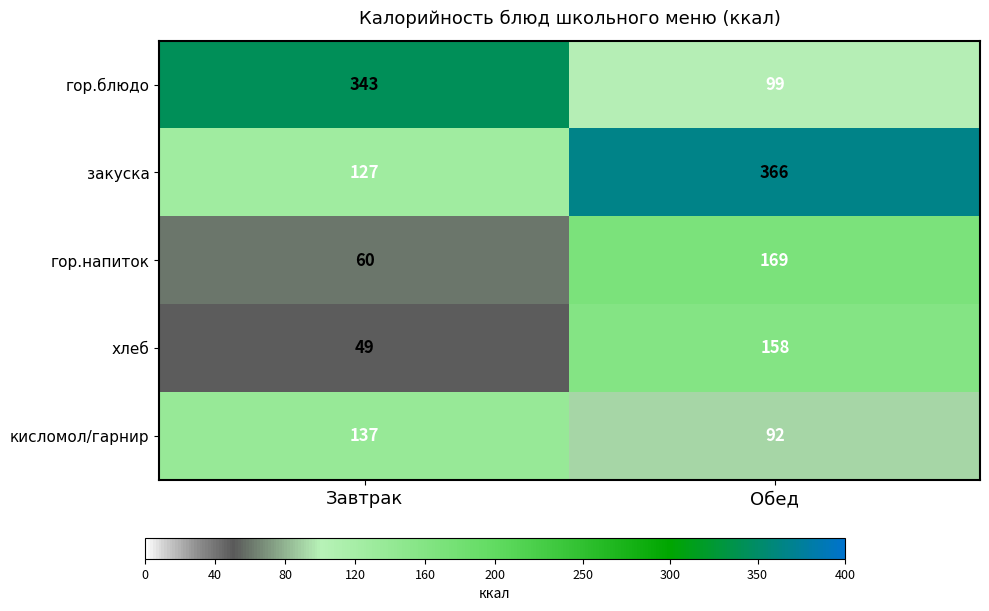

True or false: гор.блюдо has a value of 343 at Завтрак.

True